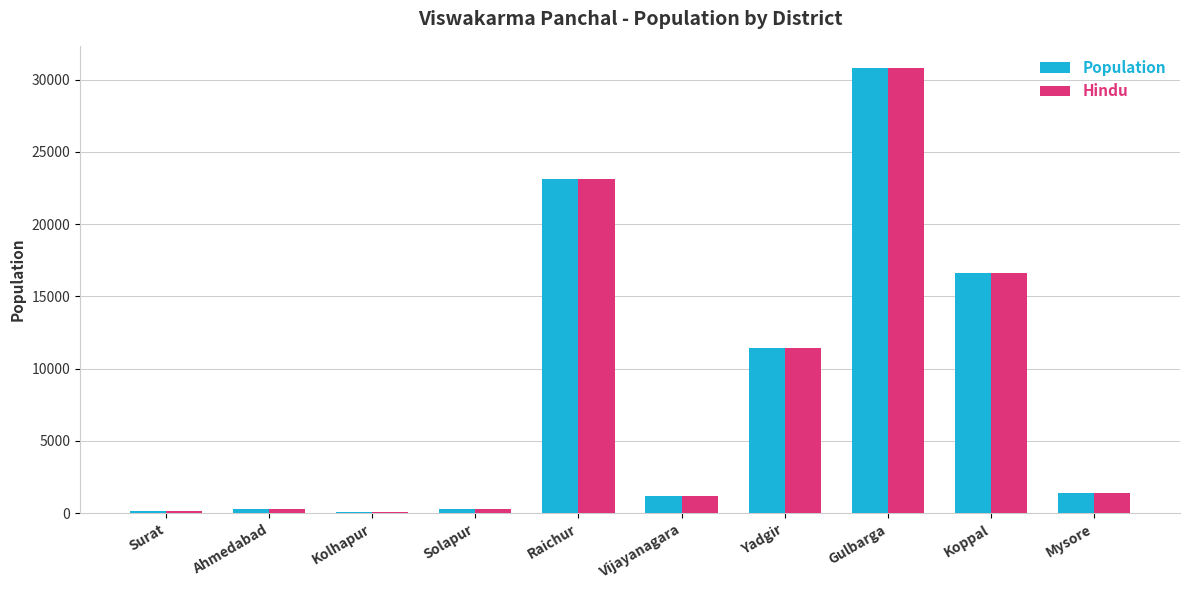

What is the maximum value shown in the chart?

30800